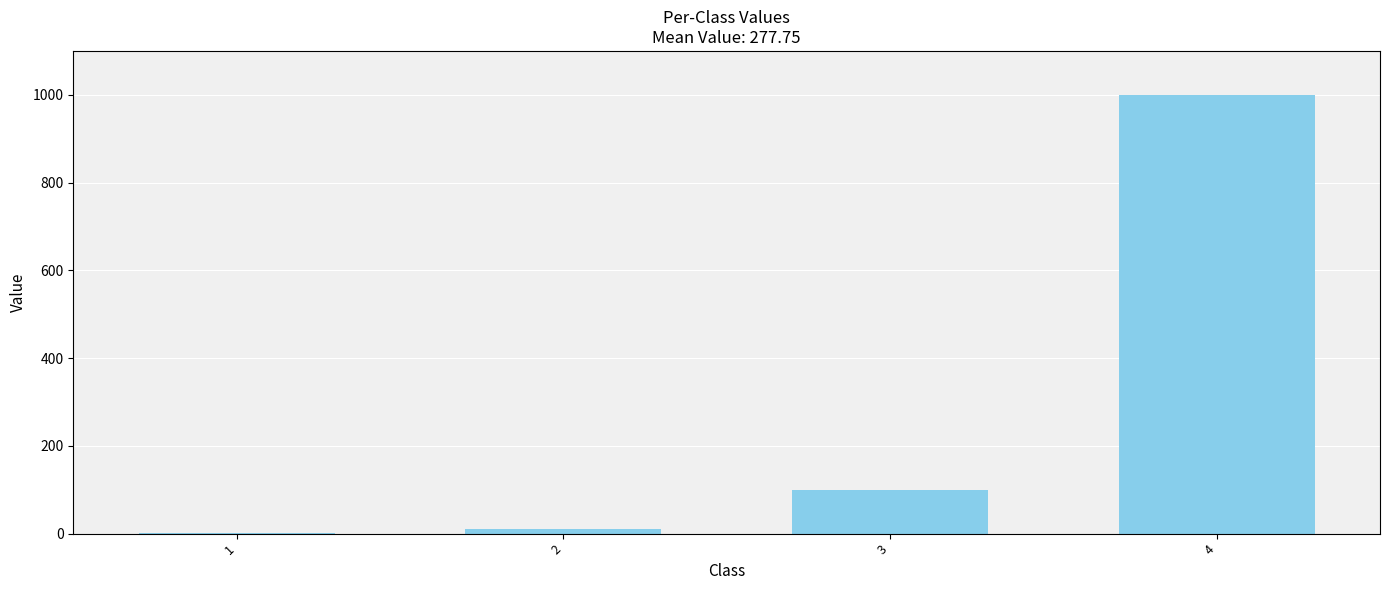

Count the number of categories in the chart.

4